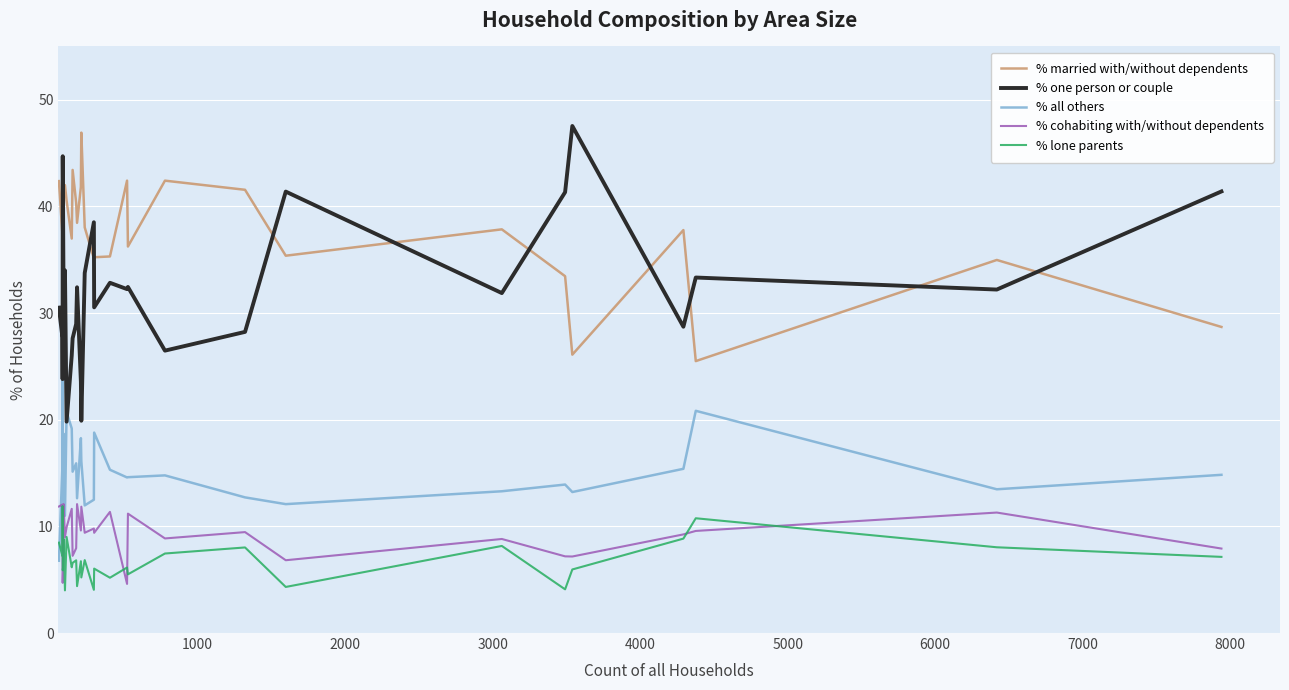

How many data points does each series have?

30